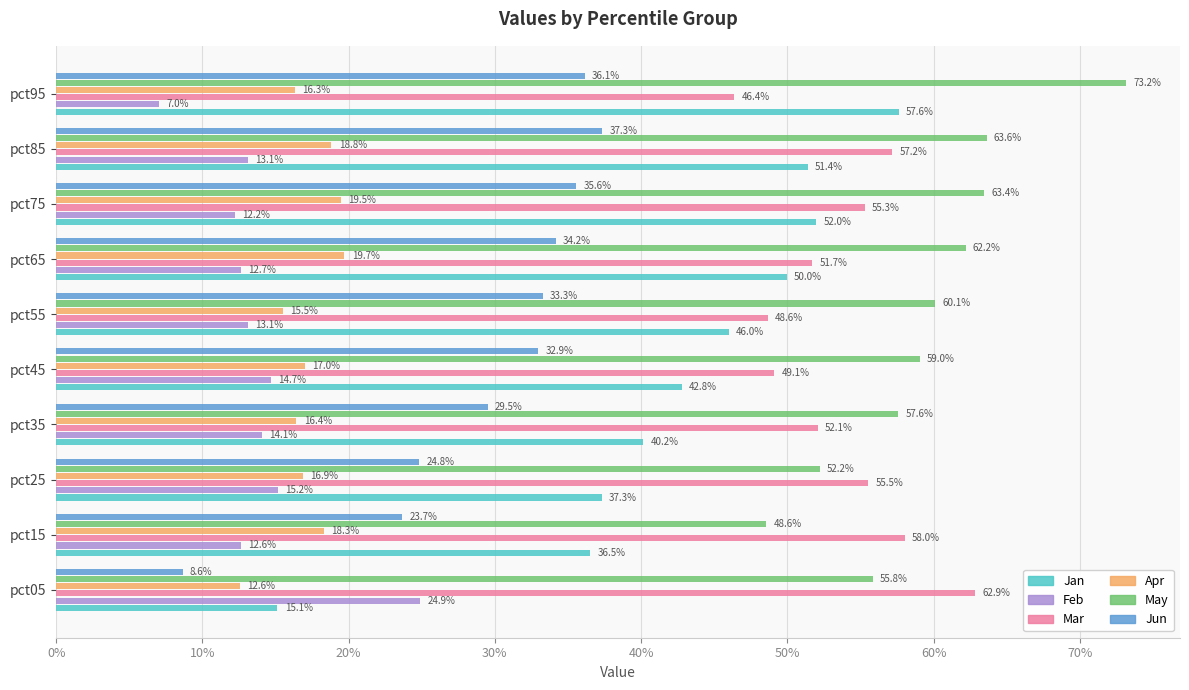

How many Mar values are between 0 and 1?

10